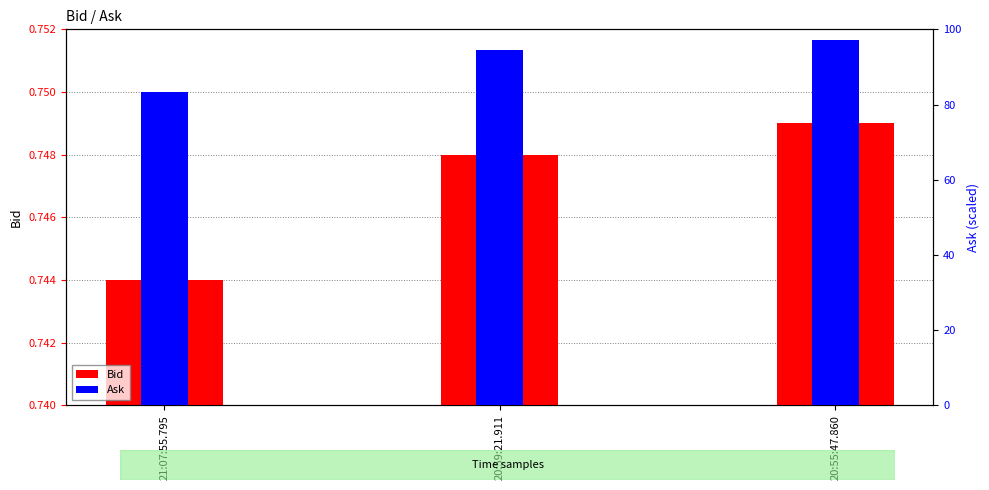

Where is Ask nearest to the value 90?

20:59:21.911